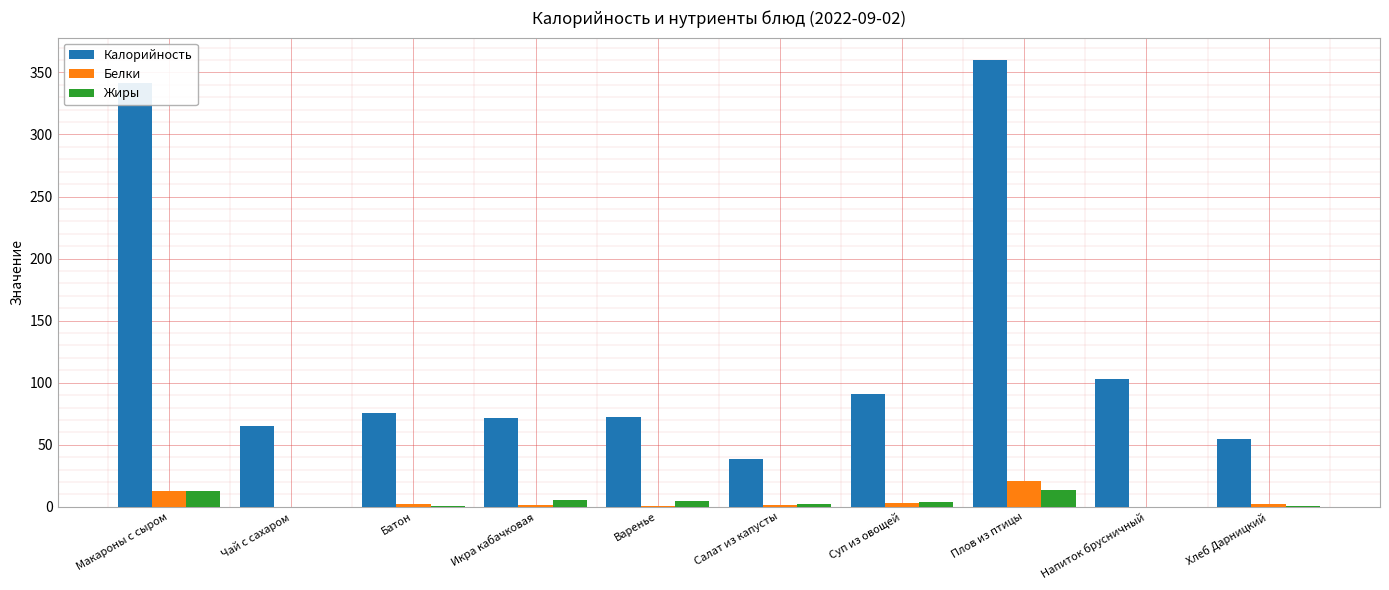

The Калорийность series shows 115.3 at Варенье. True or false?

False